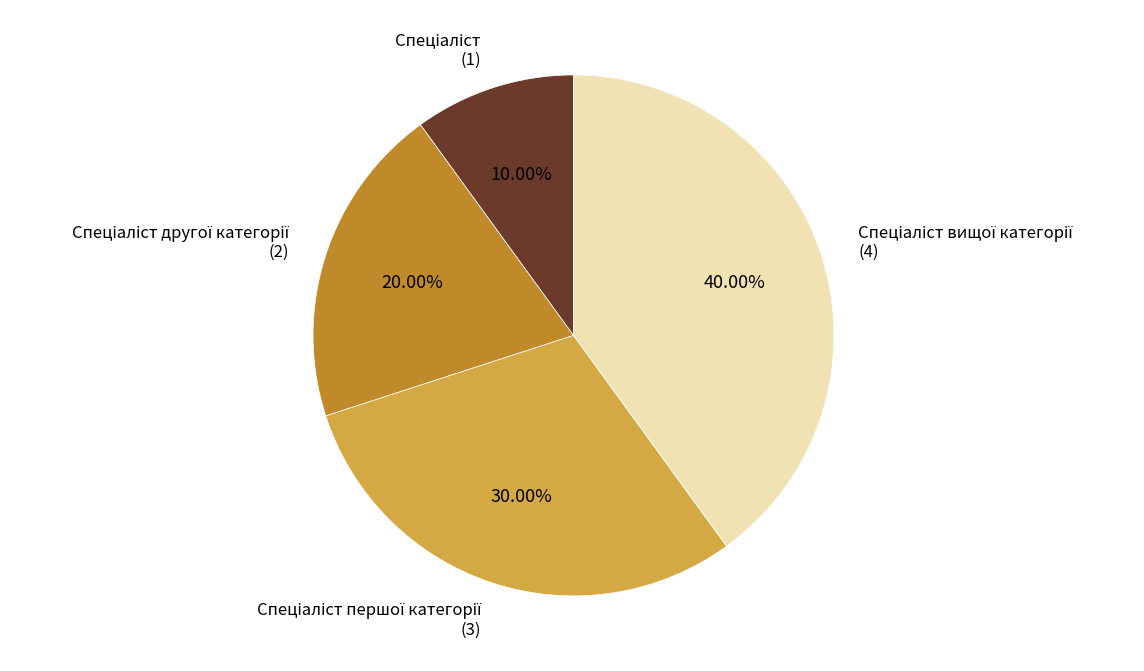

Is there a majority slice in this chart?

No